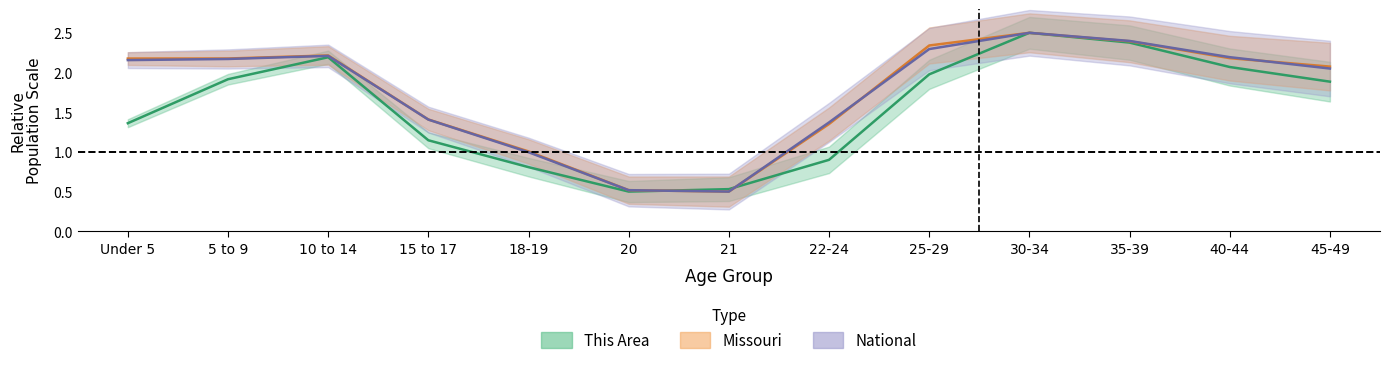

Which series ends up on top after the final intersection of National and Missouri?

Missouri